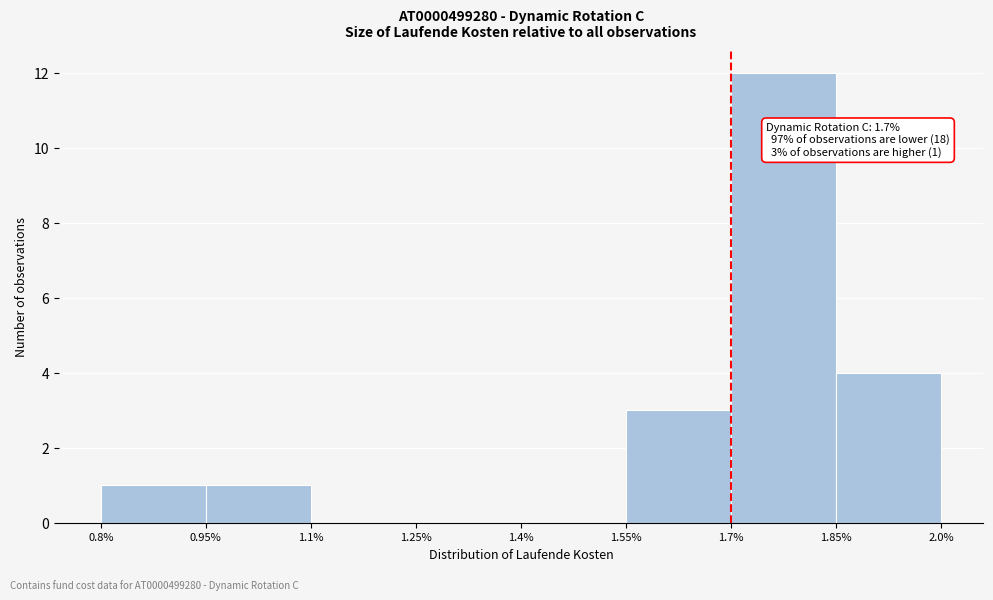

Which range on the x-axis has the tallest bar?

1.7% to 1.85%